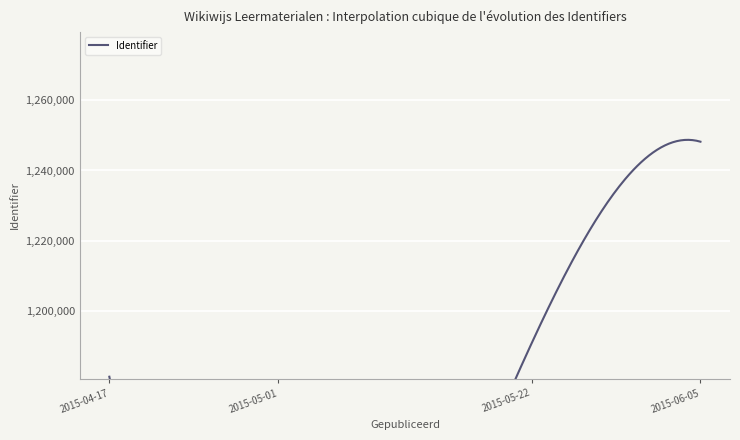

What is the difference between the maximum and minimum values?

97792